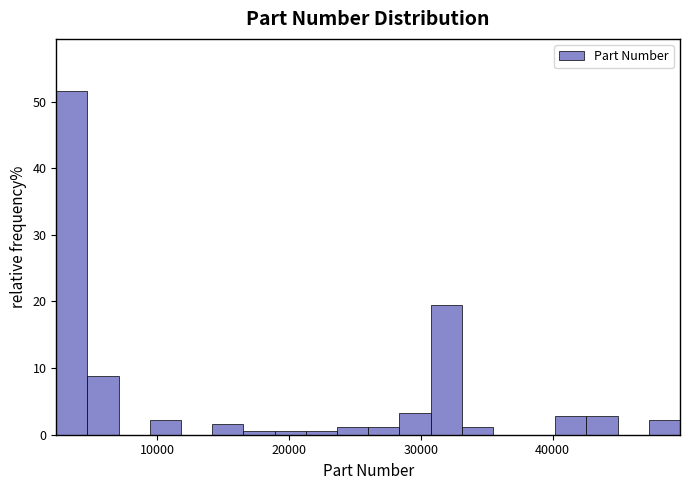

Around what value on the x-axis is the tallest bar? Give the approximate position of its centre, as read against the axis.

4000